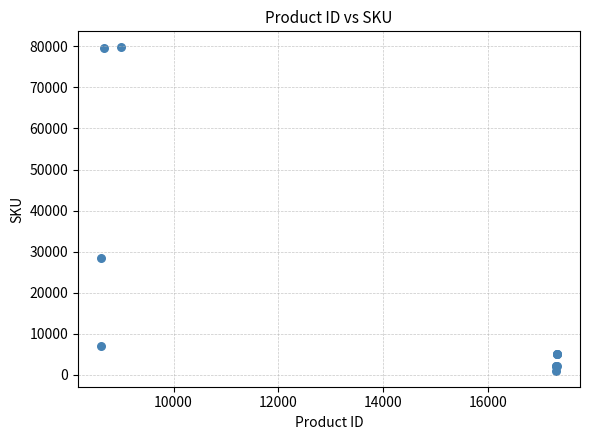

What Y value in the scatter plot is closest to 40376?

28438